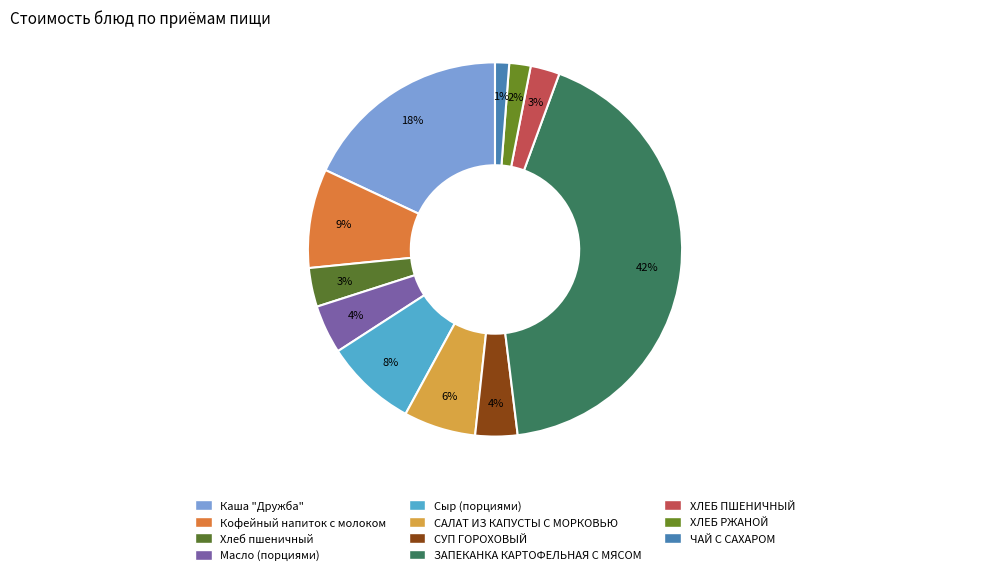

Count the number of slices in the pie.

11